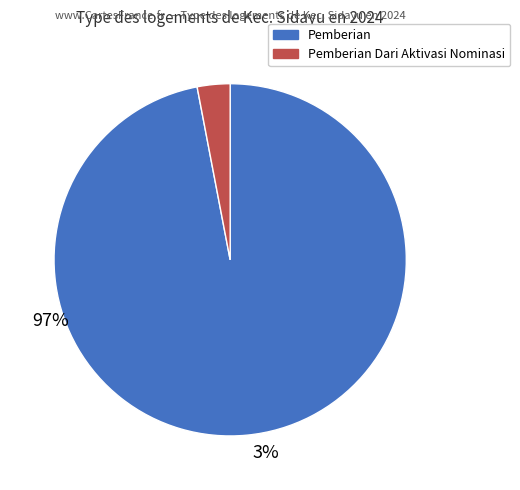

Is there a majority slice in this chart?

Yes